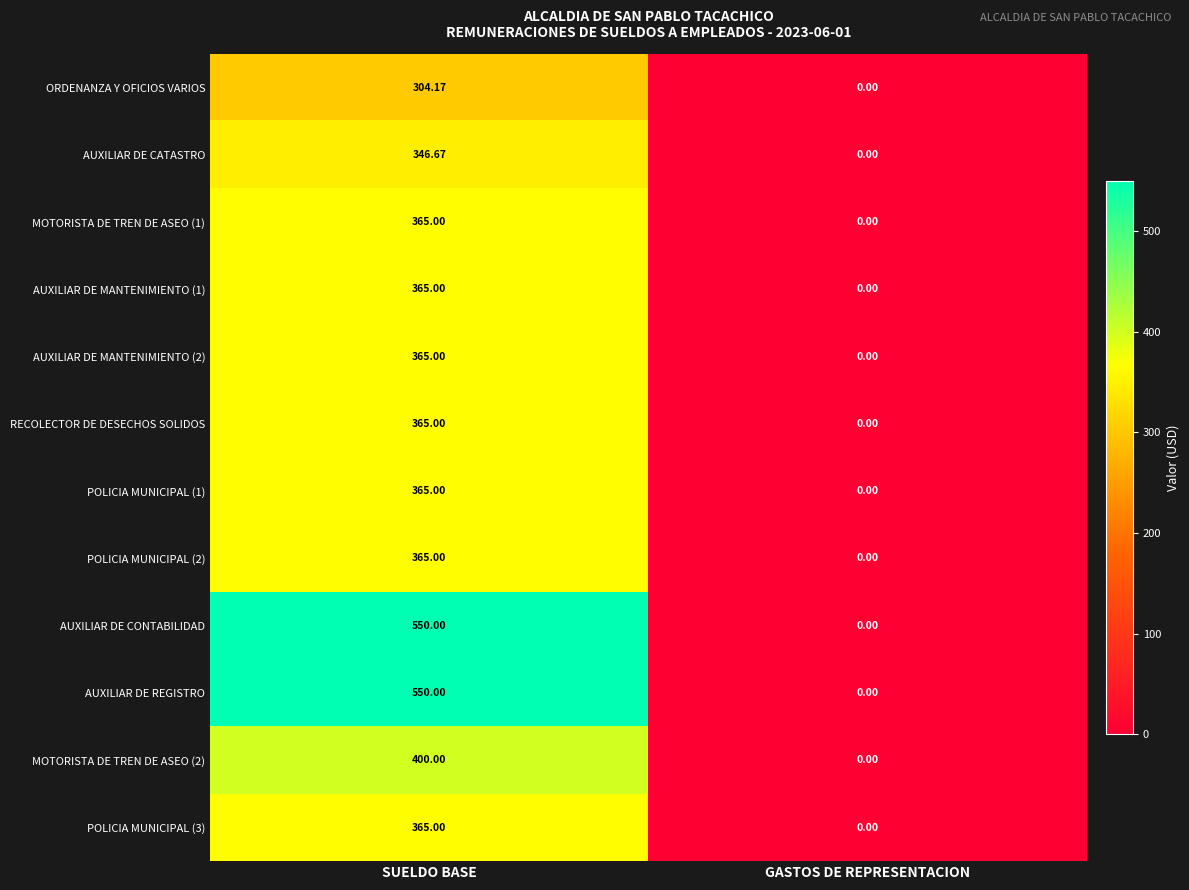

Rank the categories by POLICIA MUNICIPAL (3) value from highest to lowest.

SUELDO BASE, GASTOS DE REPRESENTACION